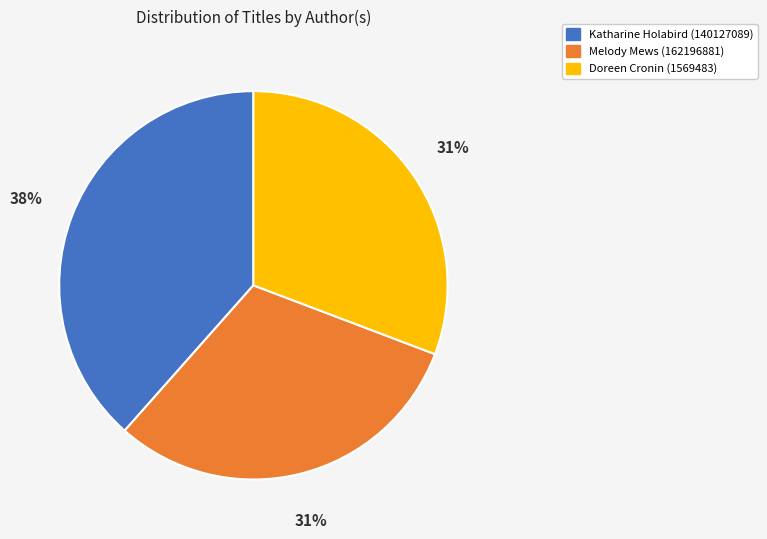

What is the ratio of the value at Doreen Cronin (1569483) to the value at Katharine Holabird (140127089)?

0.8